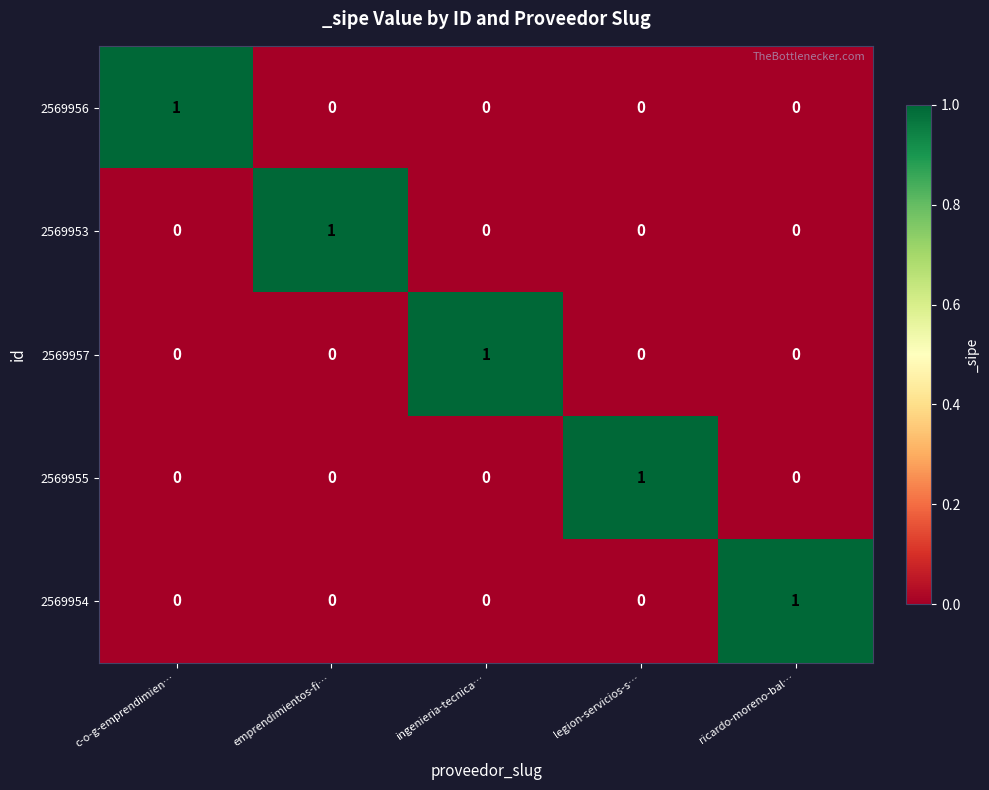

Reading left to right, what are all the values shown in this chart?

2569956: c-o-g-emprendimien…=1	emprendimientos-fi…=0	ingenieria-tecnica…=0	legion-servicios-s…=0	ricardo-moreno-bal…=0
2569953: c-o-g-emprendimien…=0	emprendimientos-fi…=1	ingenieria-tecnica…=0	legion-servicios-s…=0	ricardo-moreno-bal…=0
2569957: c-o-g-emprendimien…=0	emprendimientos-fi…=0	ingenieria-tecnica…=1	legion-servicios-s…=0	ricardo-moreno-bal…=0
2569955: c-o-g-emprendimien…=0	emprendimientos-fi…=0	ingenieria-tecnica…=0	legion-servicios-s…=1	ricardo-moreno-bal…=0
2569954: c-o-g-emprendimien…=0	emprendimientos-fi…=0	ingenieria-tecnica…=0	legion-servicios-s…=0	ricardo-moreno-bal…=1